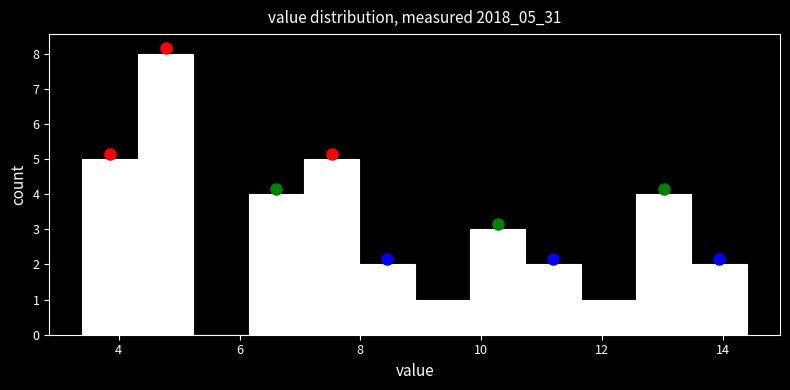

Reading left to right, transcribe this chart: for each bar, give the range it covers on the x-axis and its height. Neither the bar edges nor the heights are printed on the chart, so give them approximately, as read against the axes.

3.4 to 4.4: 5
4.4 to 5.2: 8
5.2 to 6.2: 0
6.2 to 7.0: 4
7.0 to 8.0: 5
8.0 to 9.0: 2
9.0 to 9.8: 1
9.8 to 10.8: 3
10.8 to 11.6: 2
11.6 to 12.6: 1
12.6 to 13.4: 4
13.4 to 14.4: 2